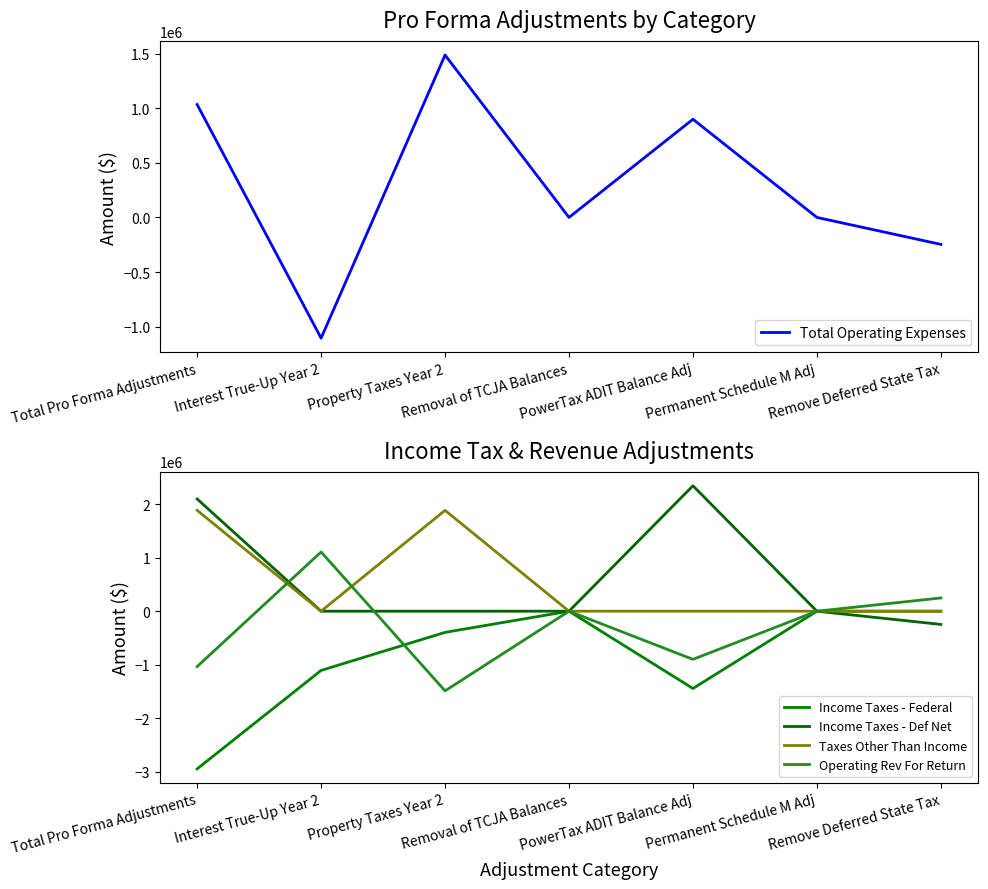

What is the total value across all series at Property Taxes Year 2?

1487354.3